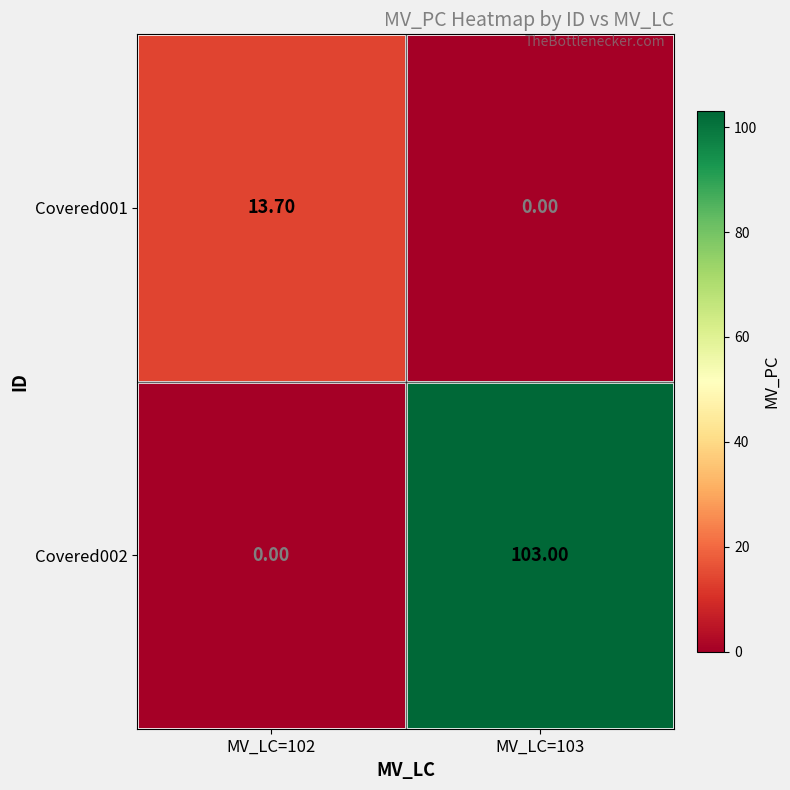

List the series in order of their overall mean, highest first.

Covered002, Covered001